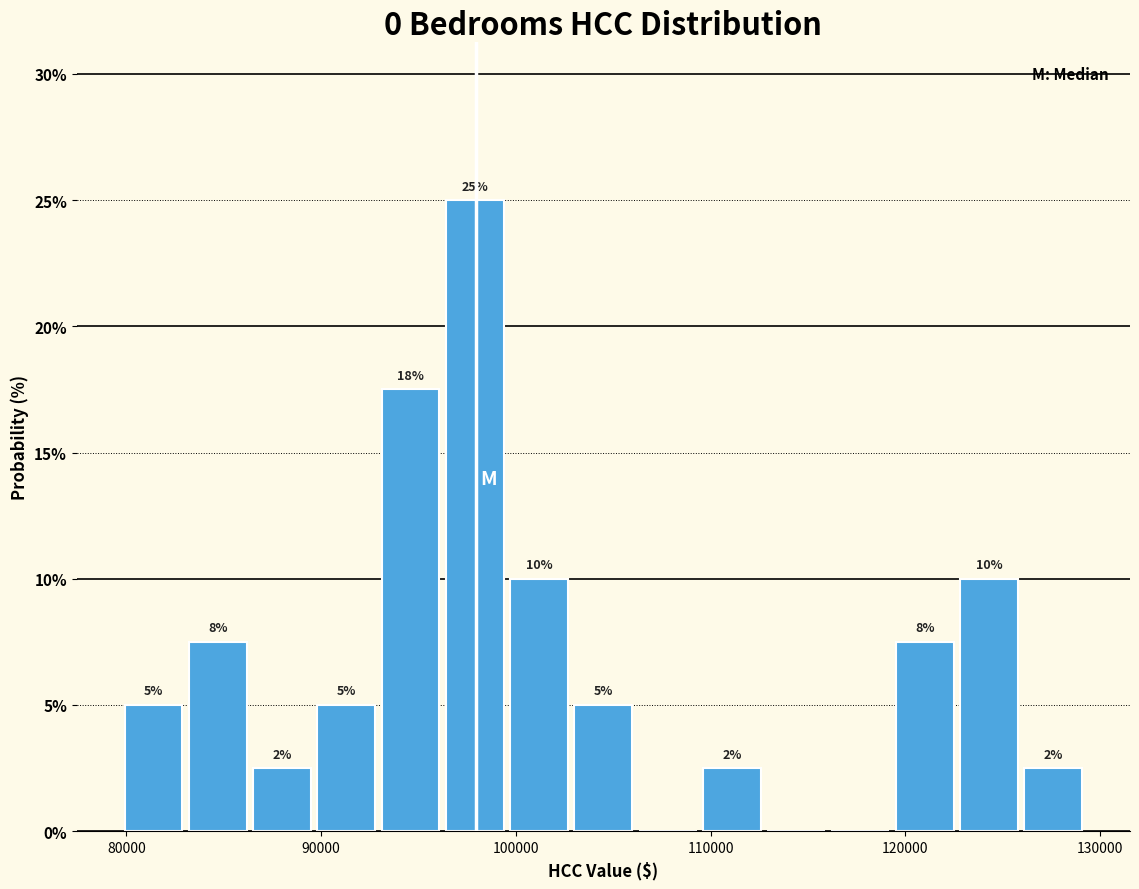

Around what value on the x-axis is the tallest bar? Give the approximate position of its centre, as read against the axis.

98000